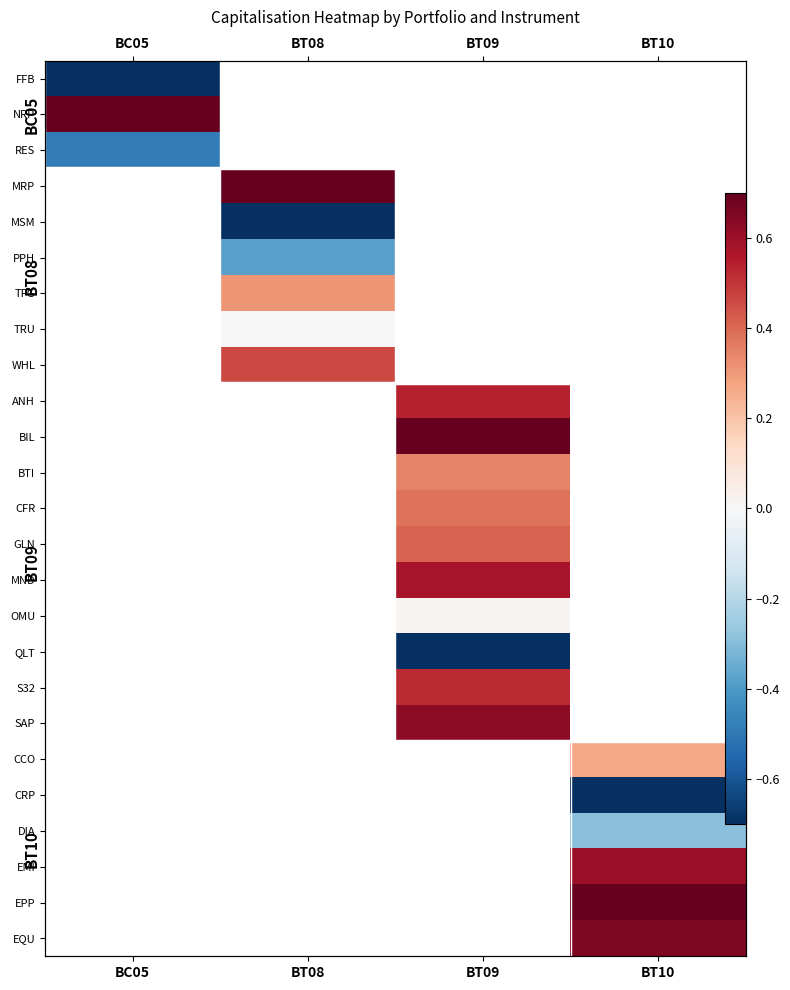

List the series in order of their peak value, highest first.

NRP, RES, MRP, MSM, PPH, TFG, TRU, WHL, ANH, BIL, BTI, CFR, GLN, MND, OMU, QLT, S32, SAP, CCO, CRP, DIA, EMI, EPP, EQU, FFB